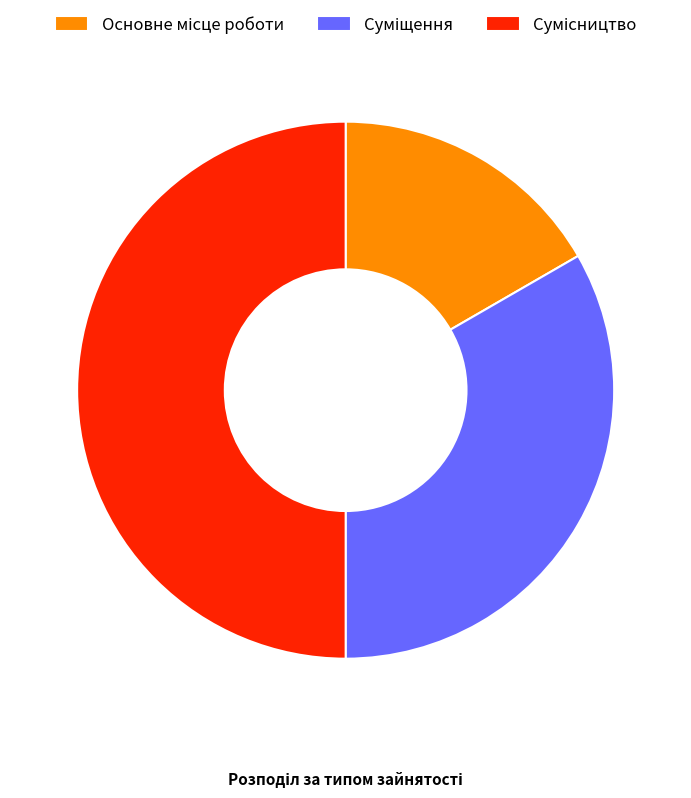

Which category has the smallest portion of the pie?

Основне місце роботи